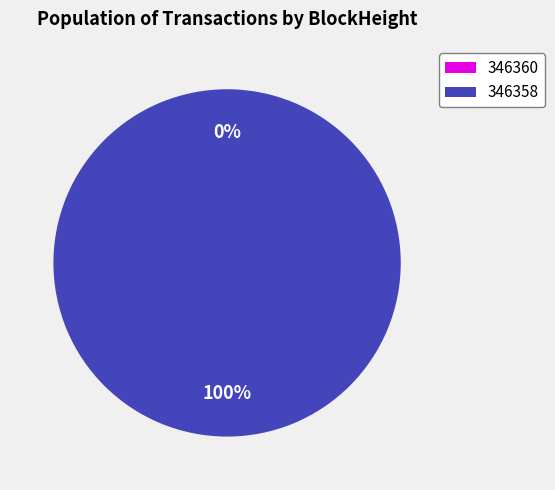

Rank the categories by value from lowest to highest.

346360, 346358